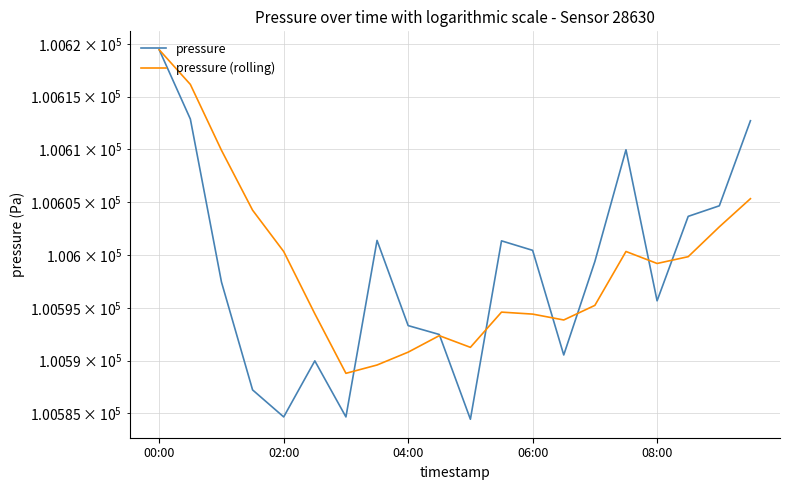

What is the difference between the maximum and minimum values in the pressure series?

35.0